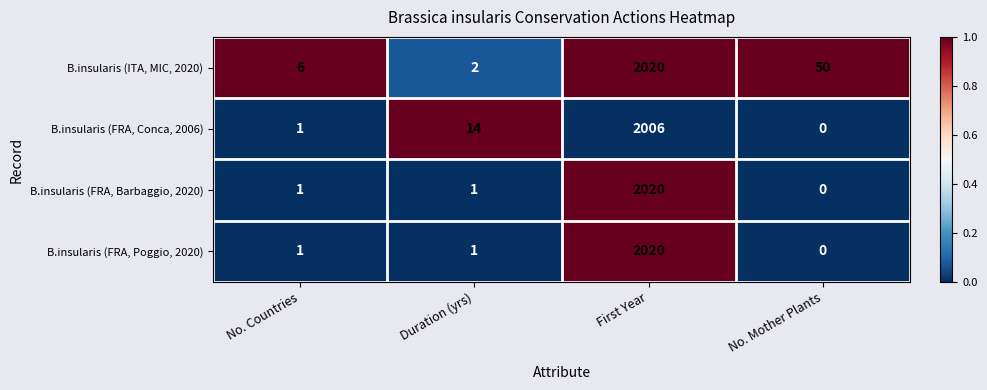

What is the sum of all B.insularis (FRA, Conca, 2006) values?

2021